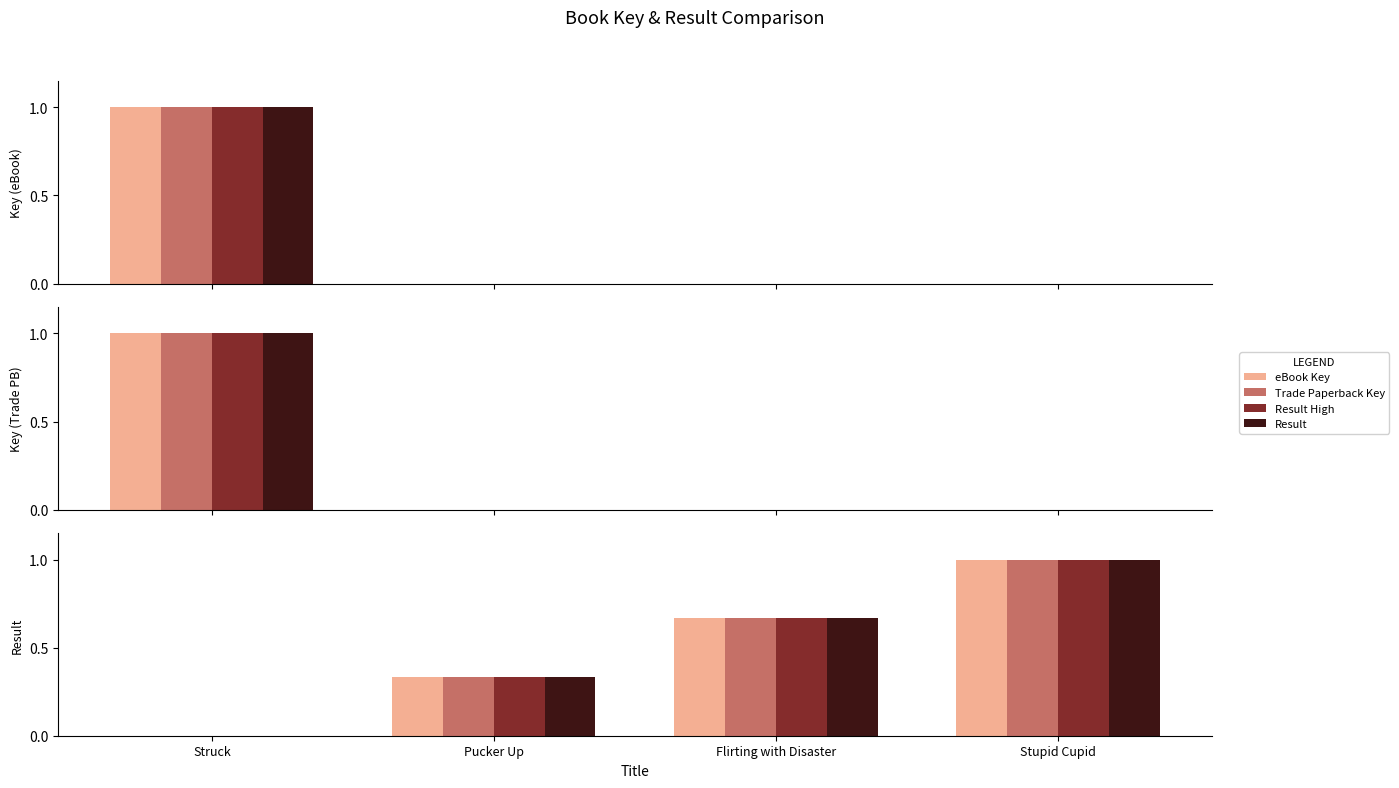

Is it true that eBook Key equals 0.7 at Flirting with Disaster?

True